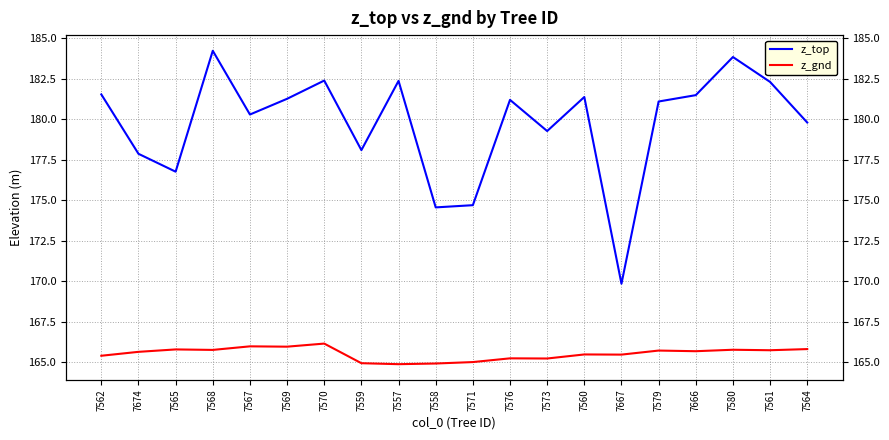

Which series changed the most between 7573 and 7580?

z_top